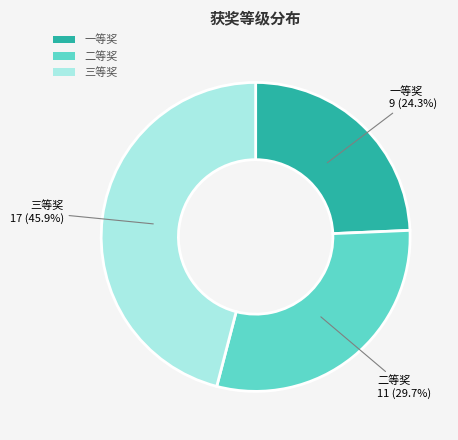

Does 三等奖 represent more than half of the total?

No